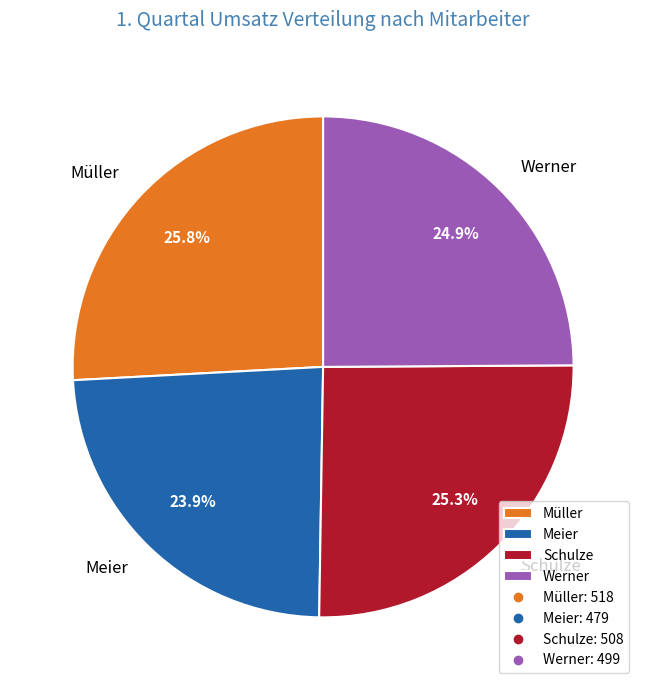

Count the number of slices in the pie.

4